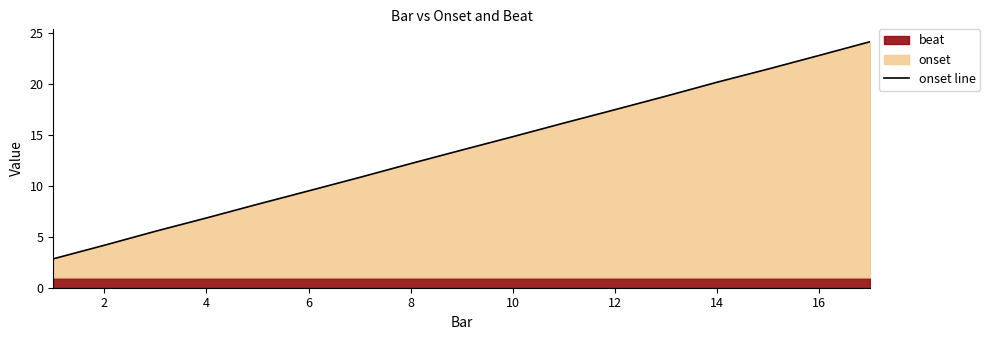

Is it true that onset line equals 12.2 at 8?

True